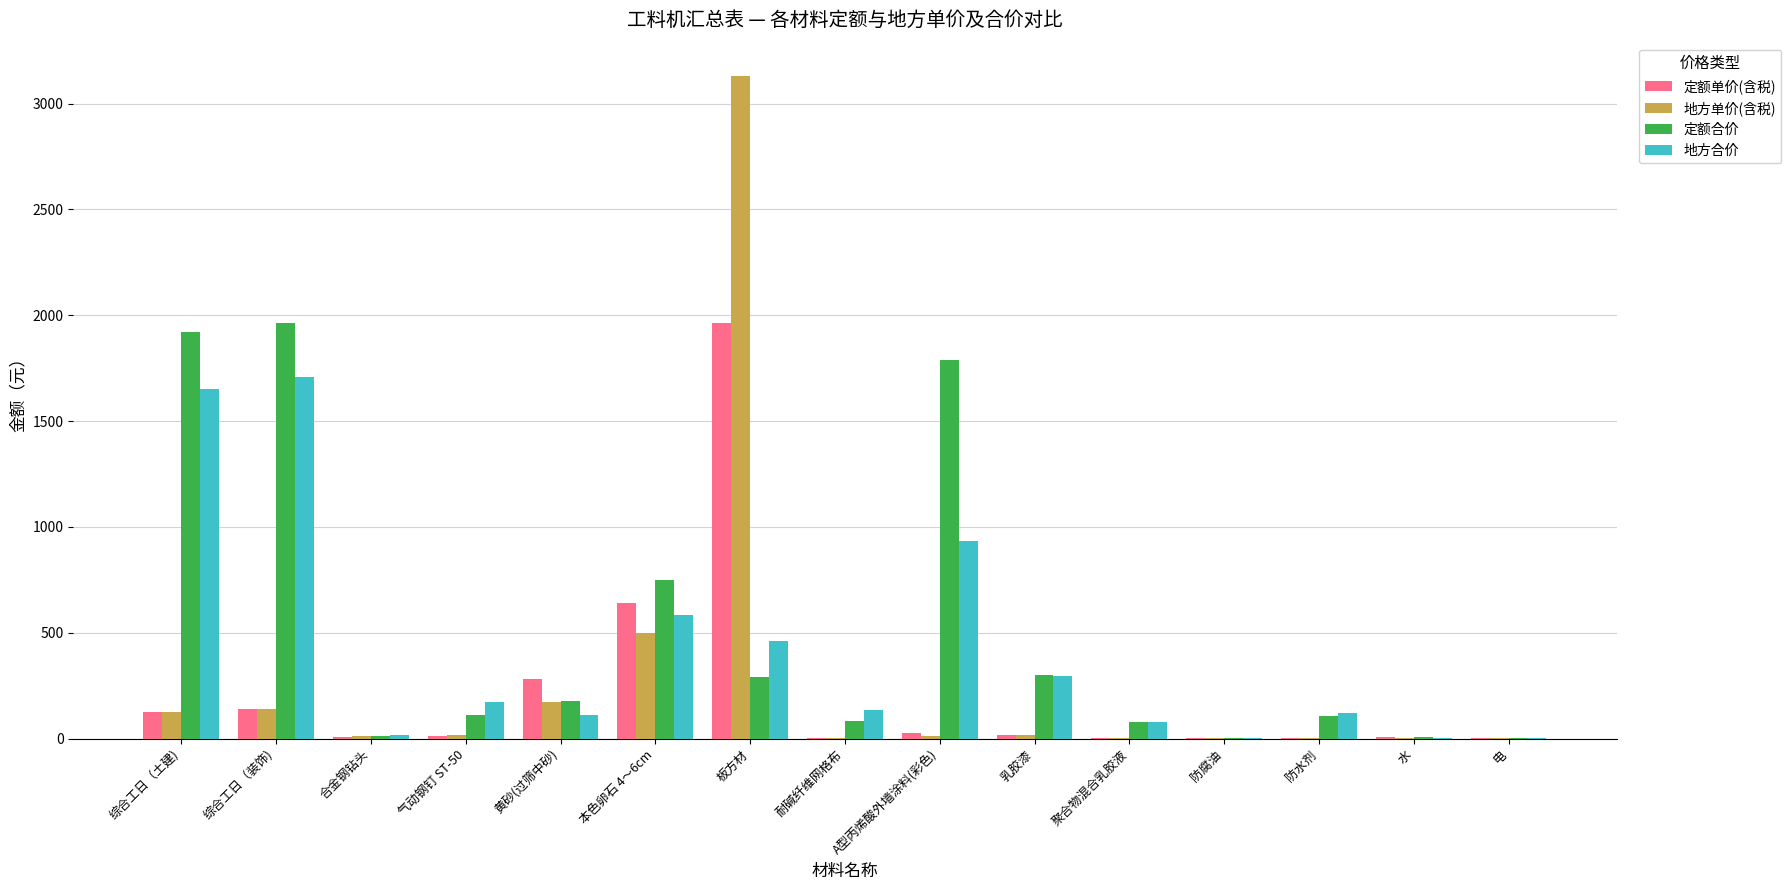

Between 综合工日（装饰) and 电, which series saw the biggest shift?

定额合价